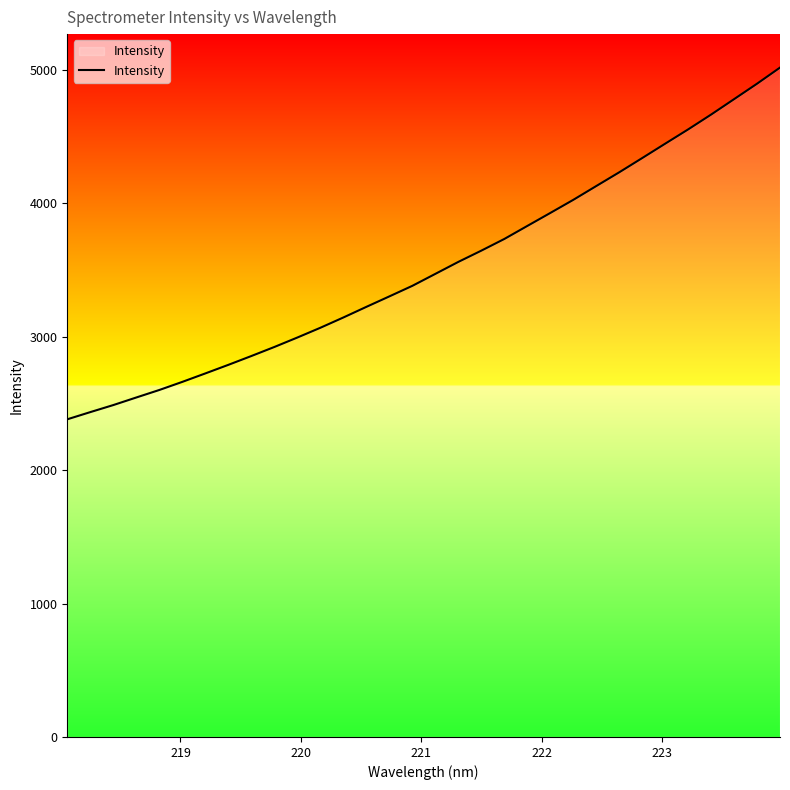

What is the difference between the maximum and minimum values?

2635.9